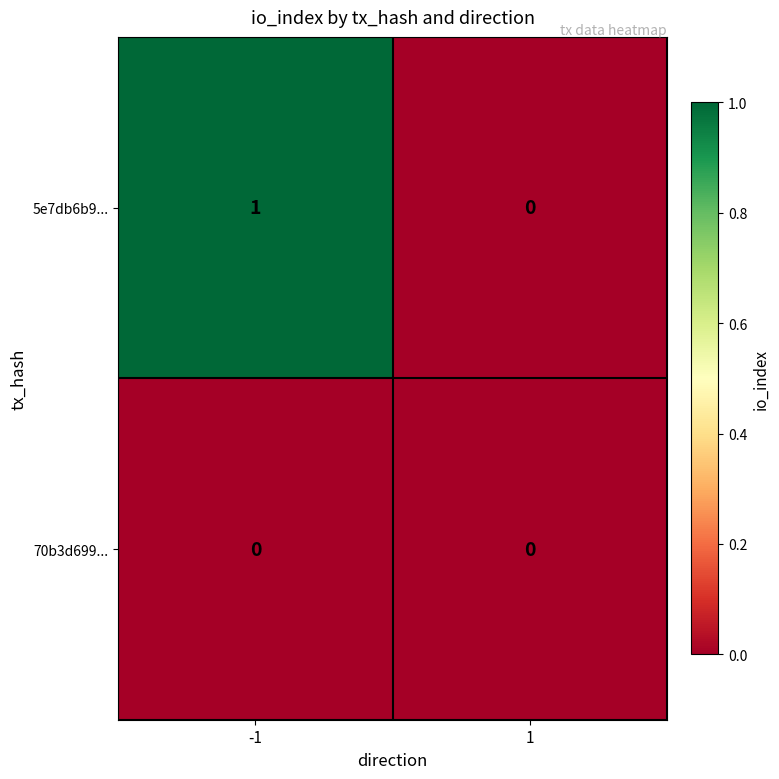

How many distinct data groups are displayed?

2